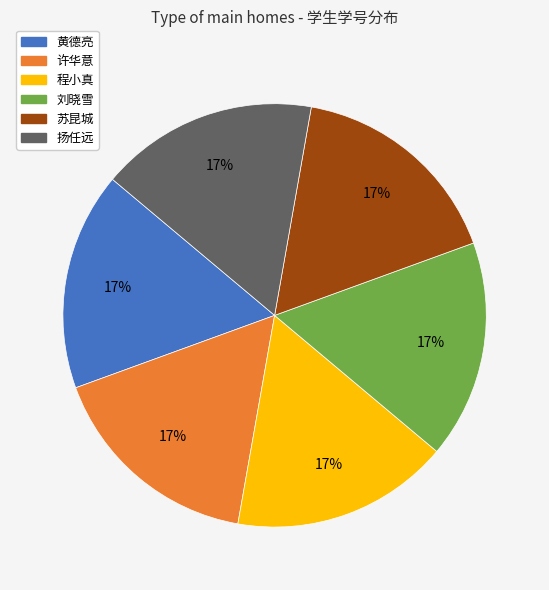

Combined, do 扬任远 and 黄德亮 account for over 50%?

No